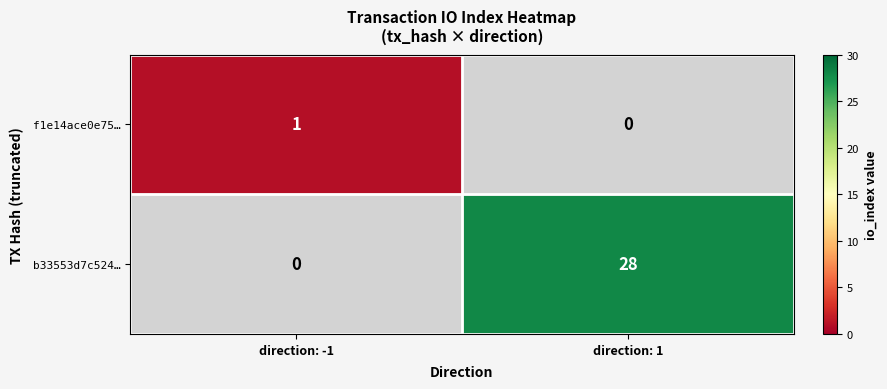

Which series changed the most between direction: -1 and direction: 1?

b33553d7c524…